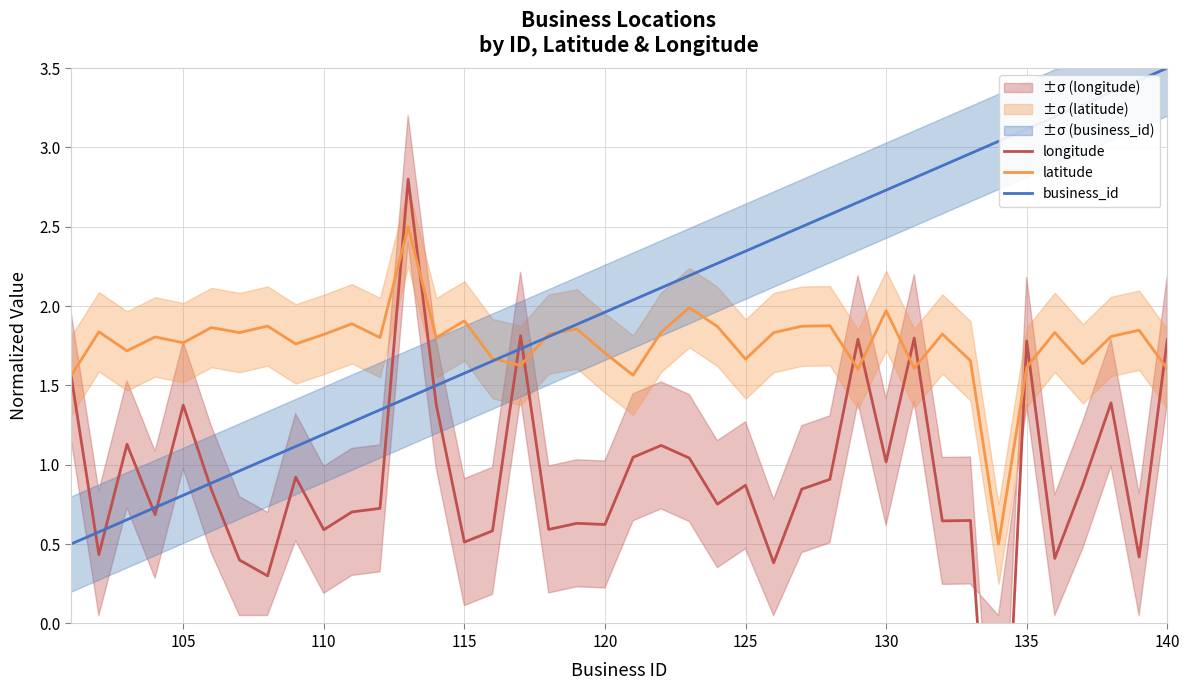

What is the minimum value shown in the chart?

-1.9